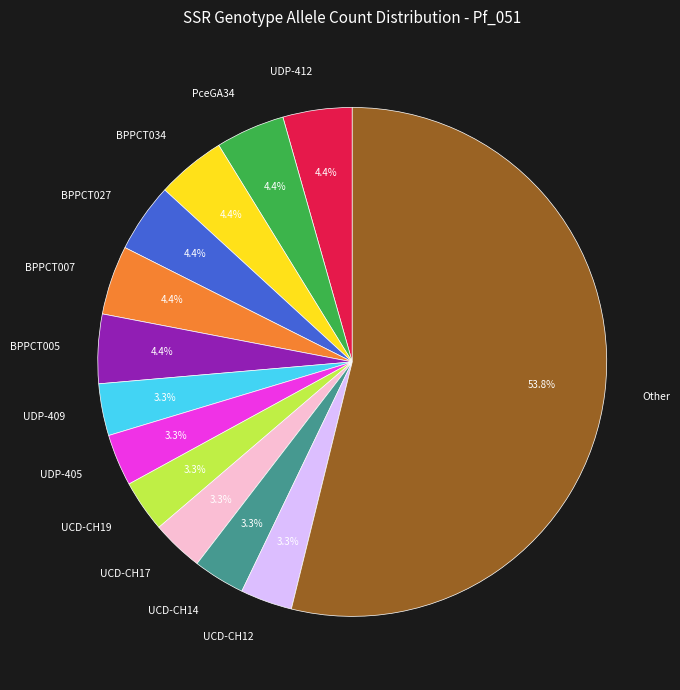

Which category accounts for the majority?

Other